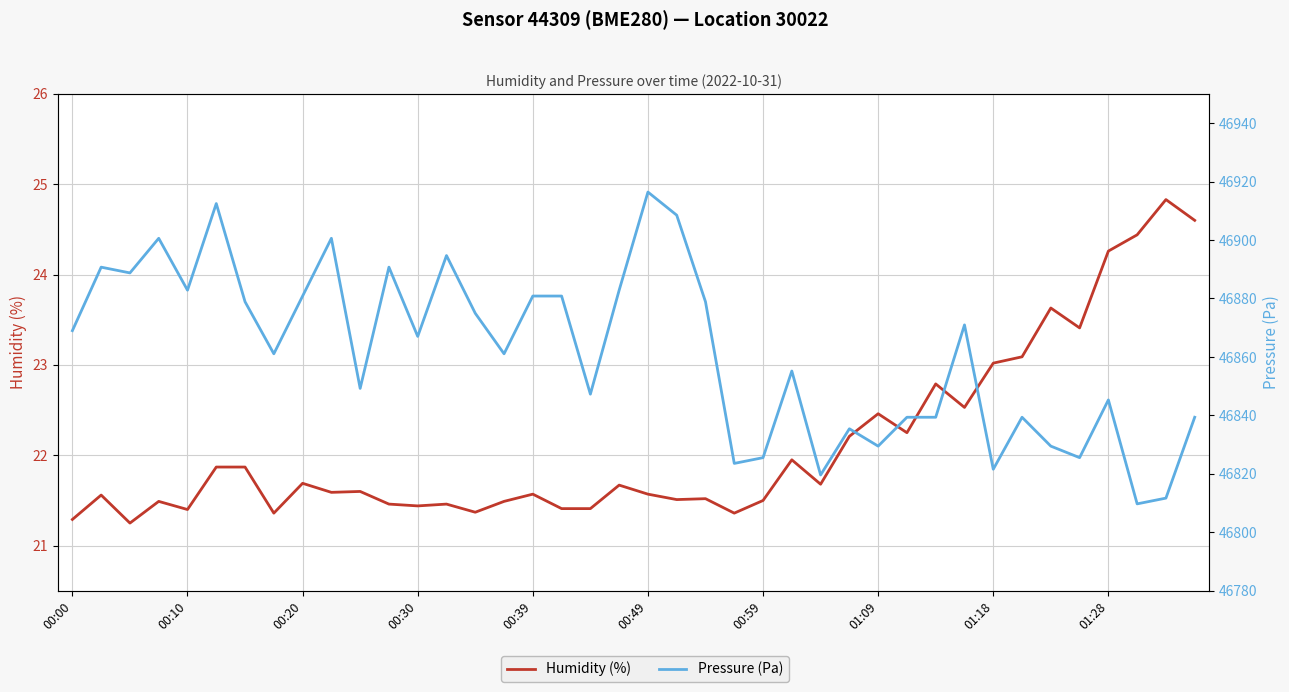

At which label does Pressure (Pa) first exceed 46867?

00:00